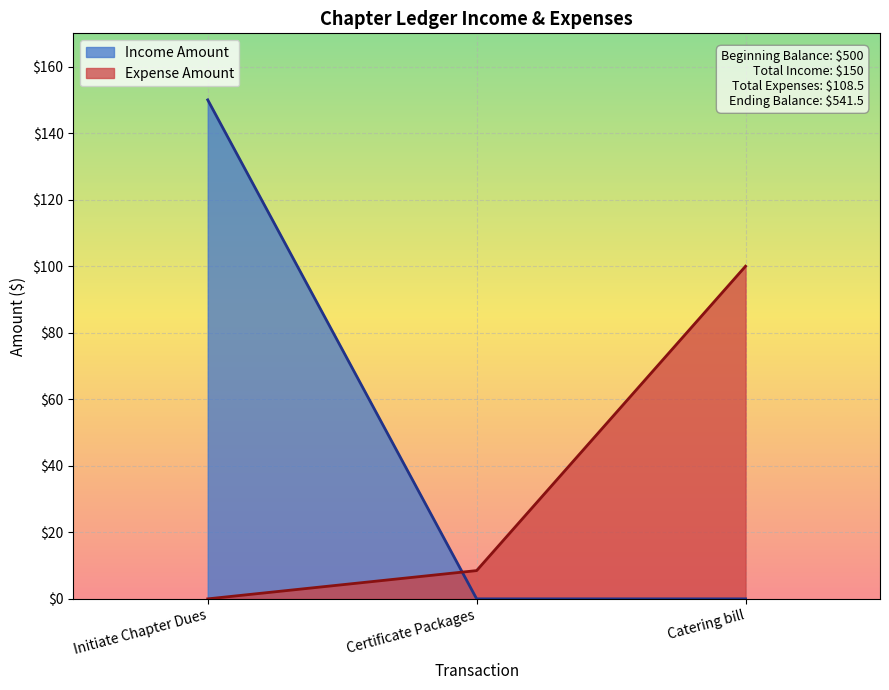

Which series has the largest range (max minus min)?

Income Amount